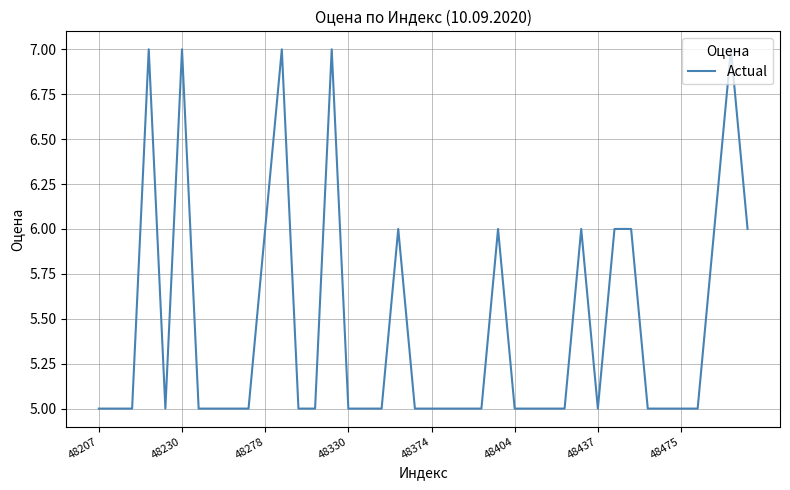

What is the minimum value shown in the chart?

5